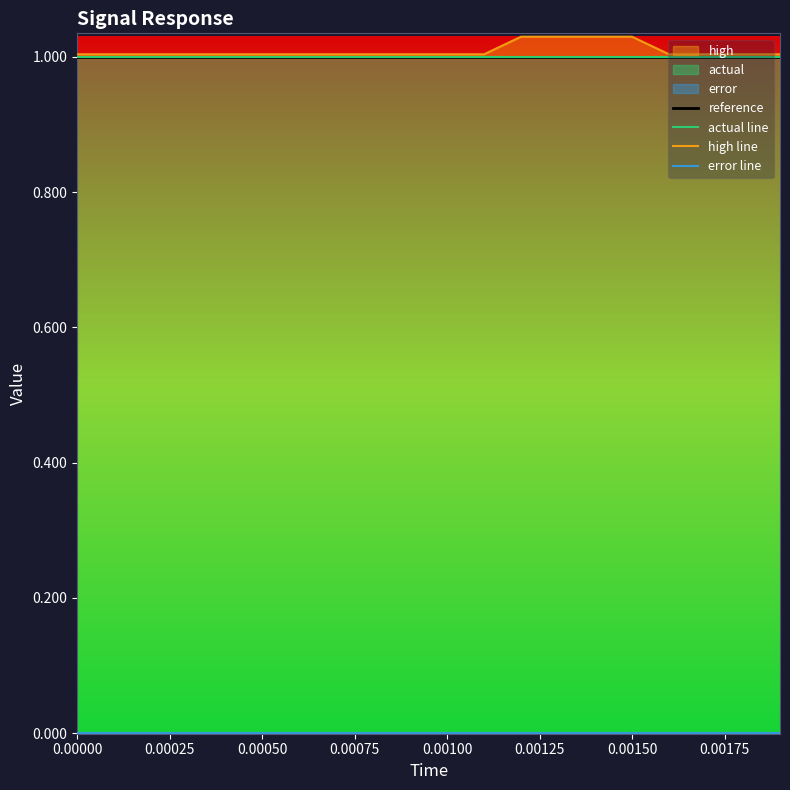

True or false: high line has more than 0 points higher than both neighbors.

False